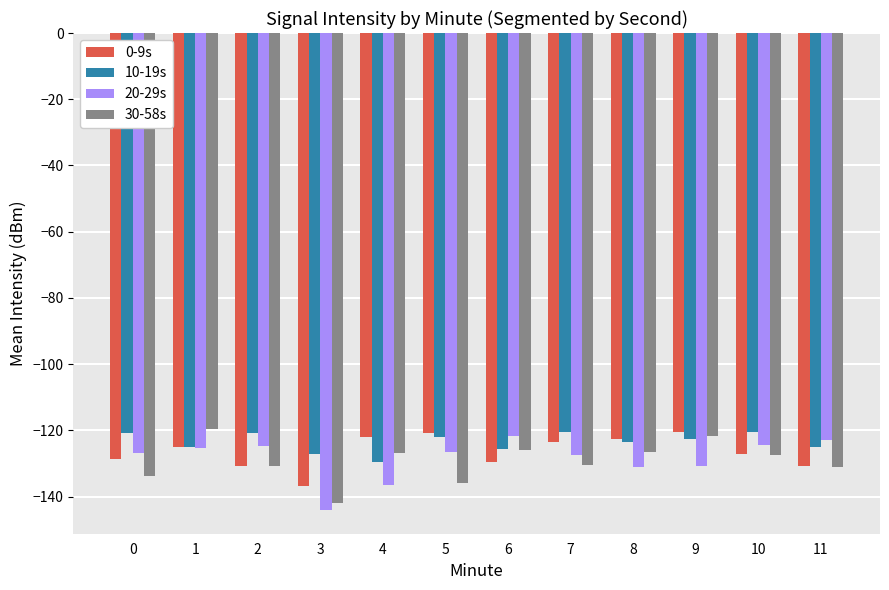

The value of 30-58s at 11 is -131.0. True or false?

True